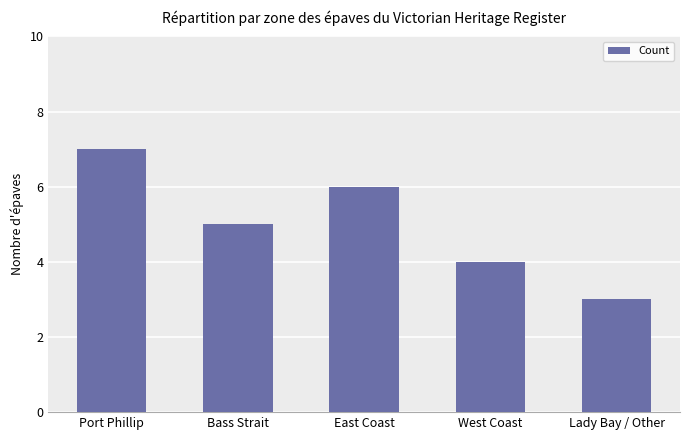

What is the label of the 5th bar from the right?

Port Phillip